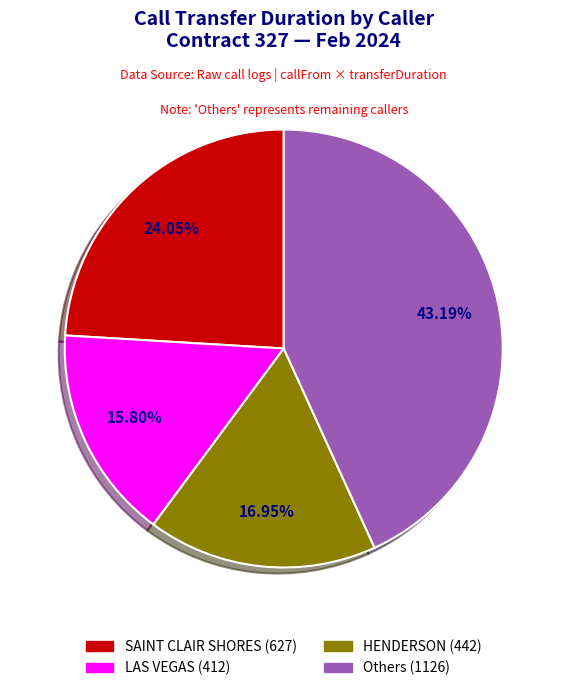

Is there a majority slice in this chart?

No